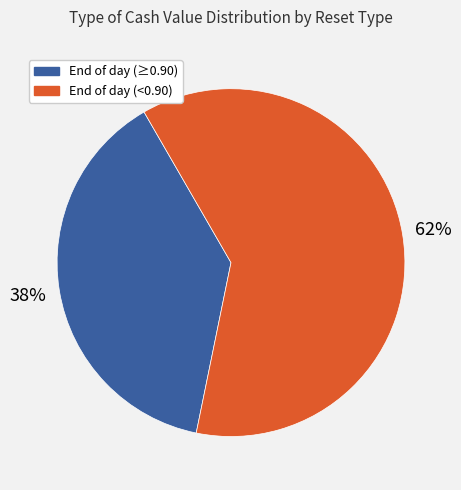

Is there any slice that represents more than half of the pie?

Yes